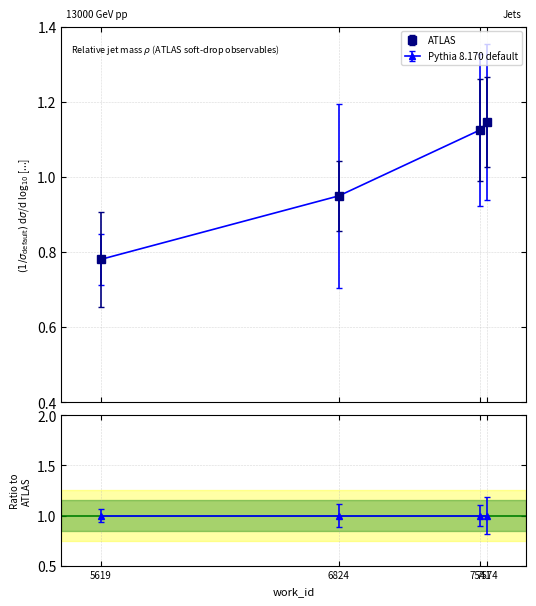

Count the ATLAS values in the range 0 to 1.

2